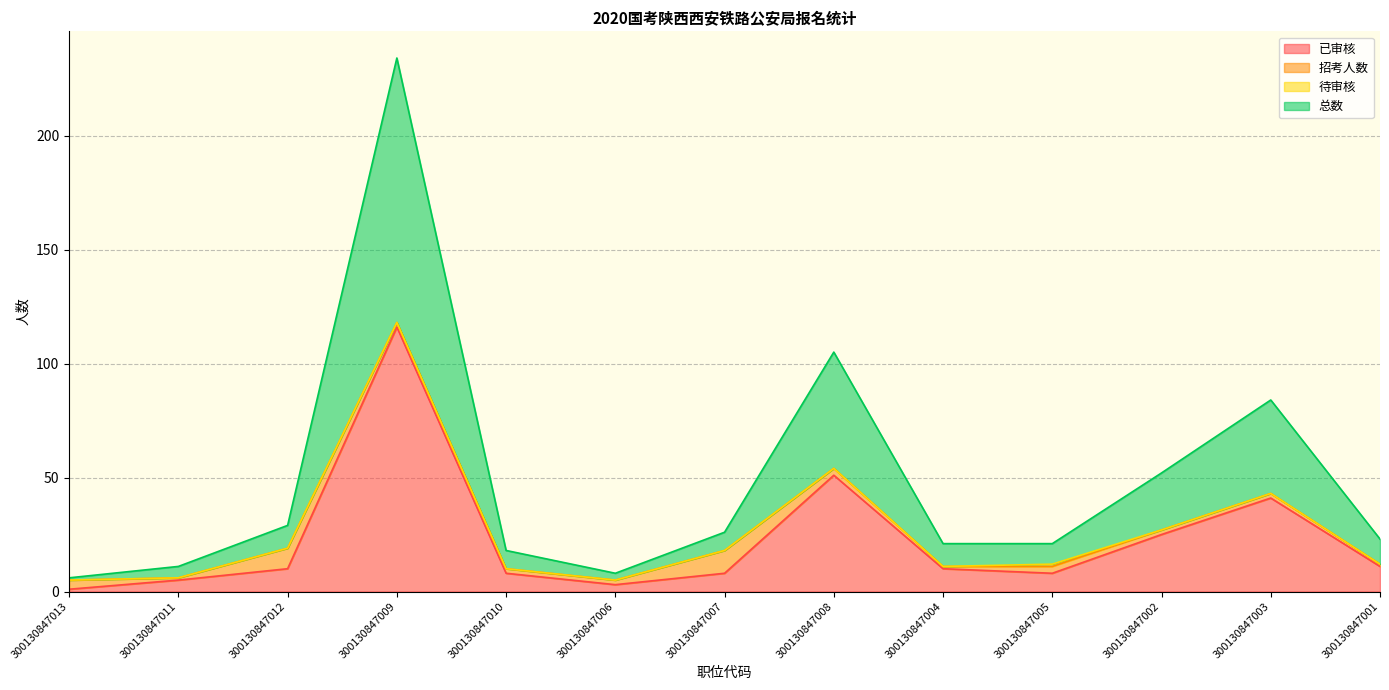

How many interior local valleys does the 已审核 series have?

2